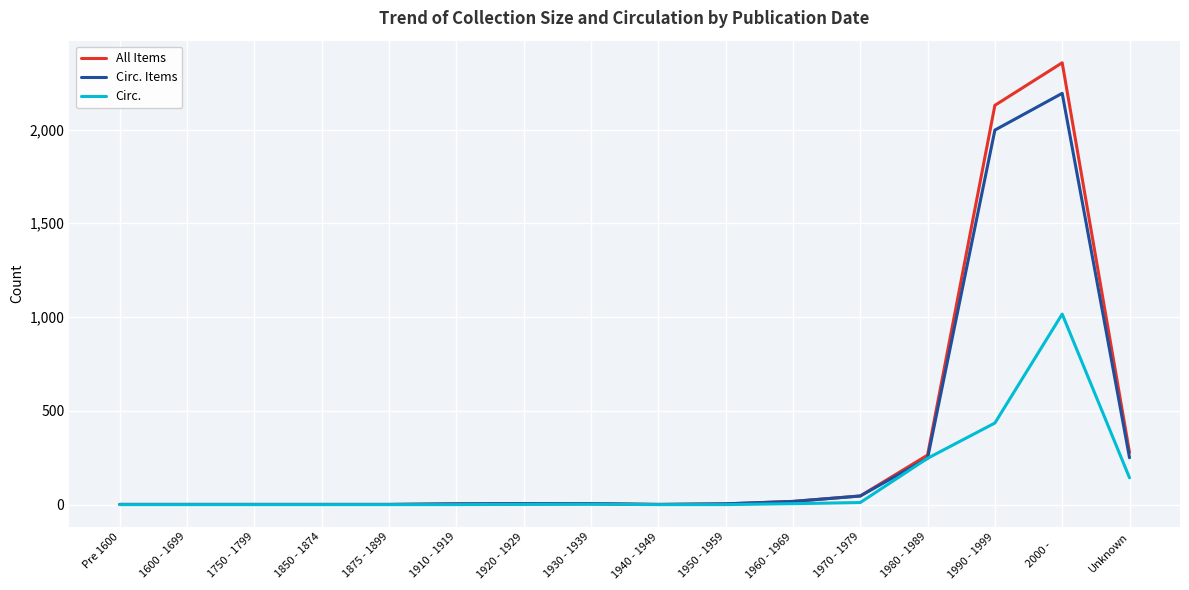

List the series in order of their peak value, highest first.

All Items, Circ. Items, Circ.